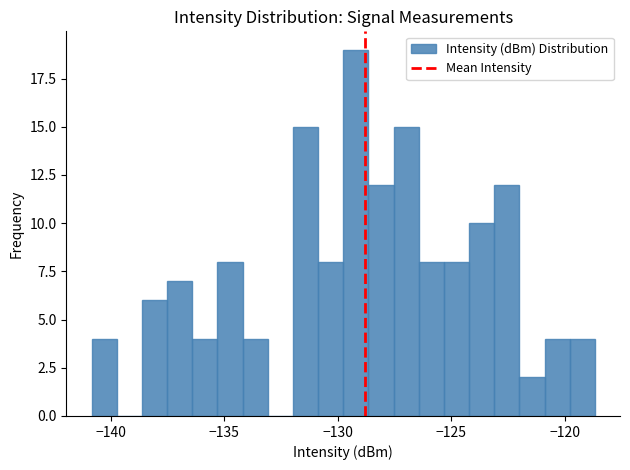

Read against the x-axis, roughly where is the centre of the tallest bar?

-129.0